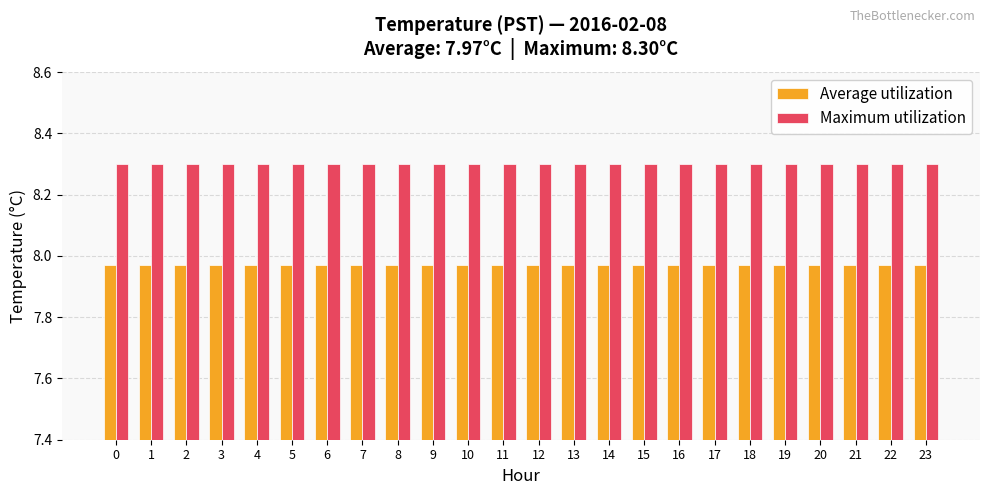

The Maximum utilization series shows 12.5 at 5. True or false?

False